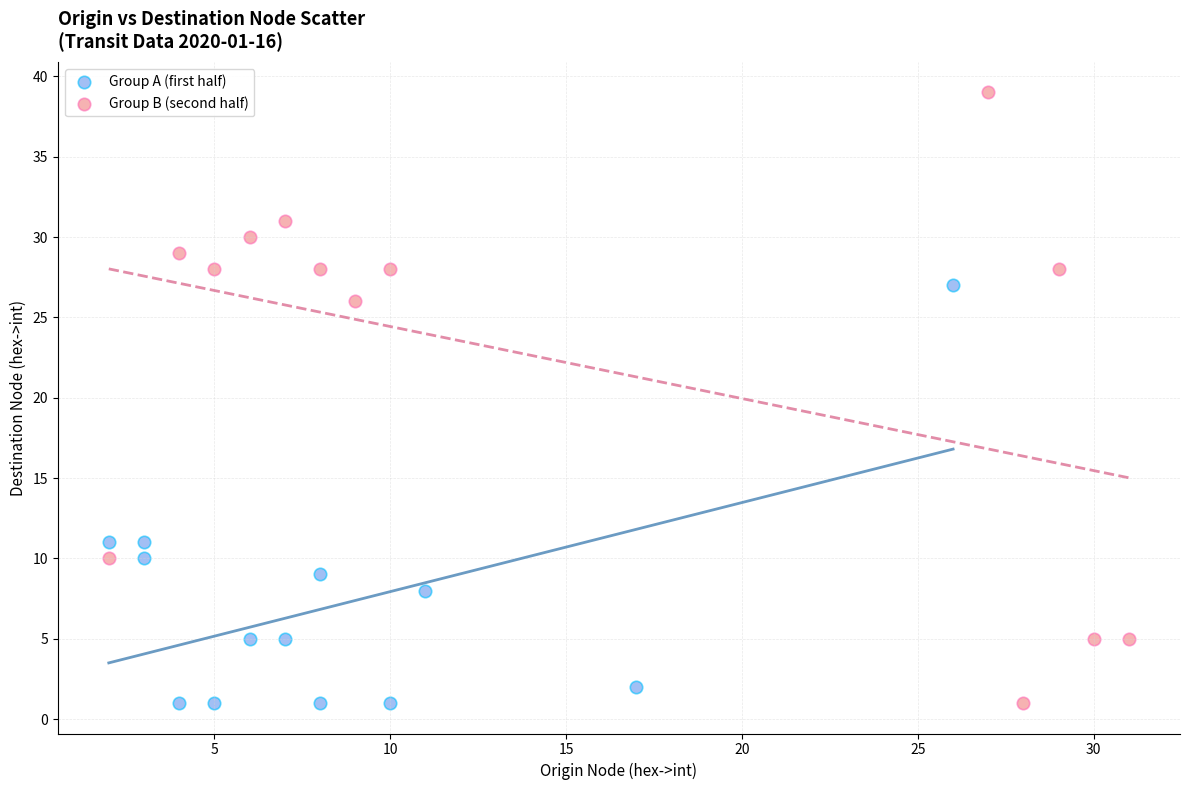

Which series reaches the maximum Y coordinate?

Group B (second half)